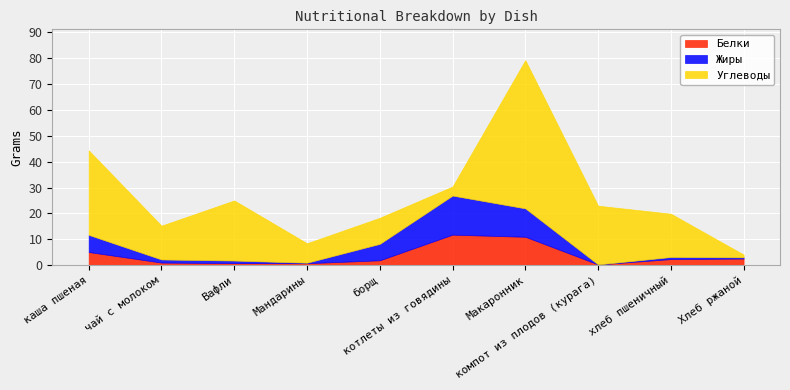

At which category is the sum across all series the highest?

Макаронник